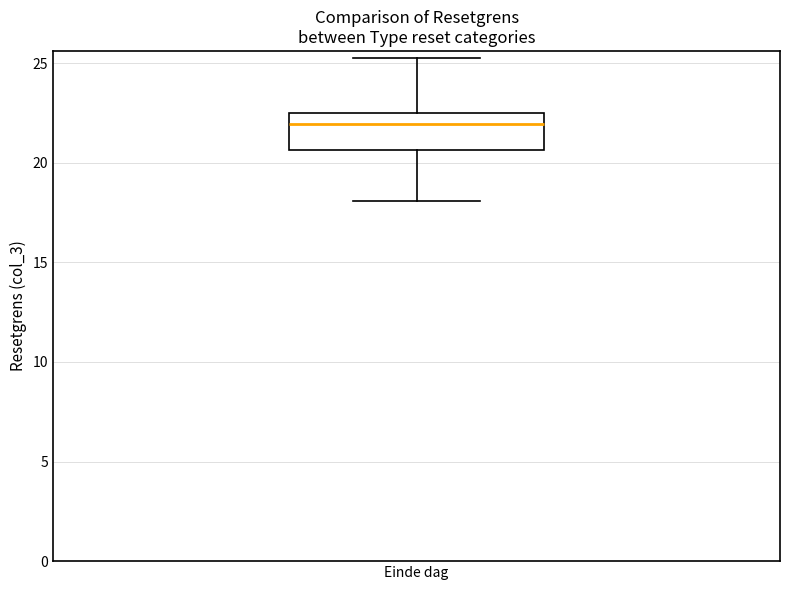

Transcribe this box plot: give where the median line is, the range the box spans, and where the two whiskers end, as read against the y-axis. The values are not printed on the chart, so give them approximately, as read against the axis.

median 22.0, box 20.5 to 22.5, whiskers 18.0 to 25.5